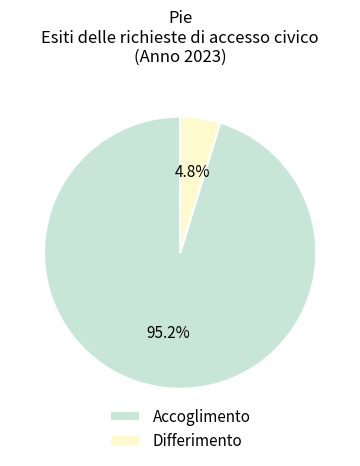

To the nearest percent, what is the average slice percentage?

50%